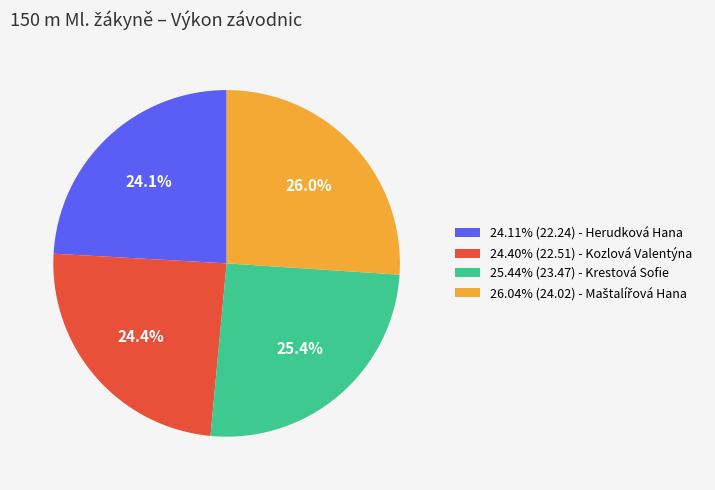

Does any single category account for the majority?

No